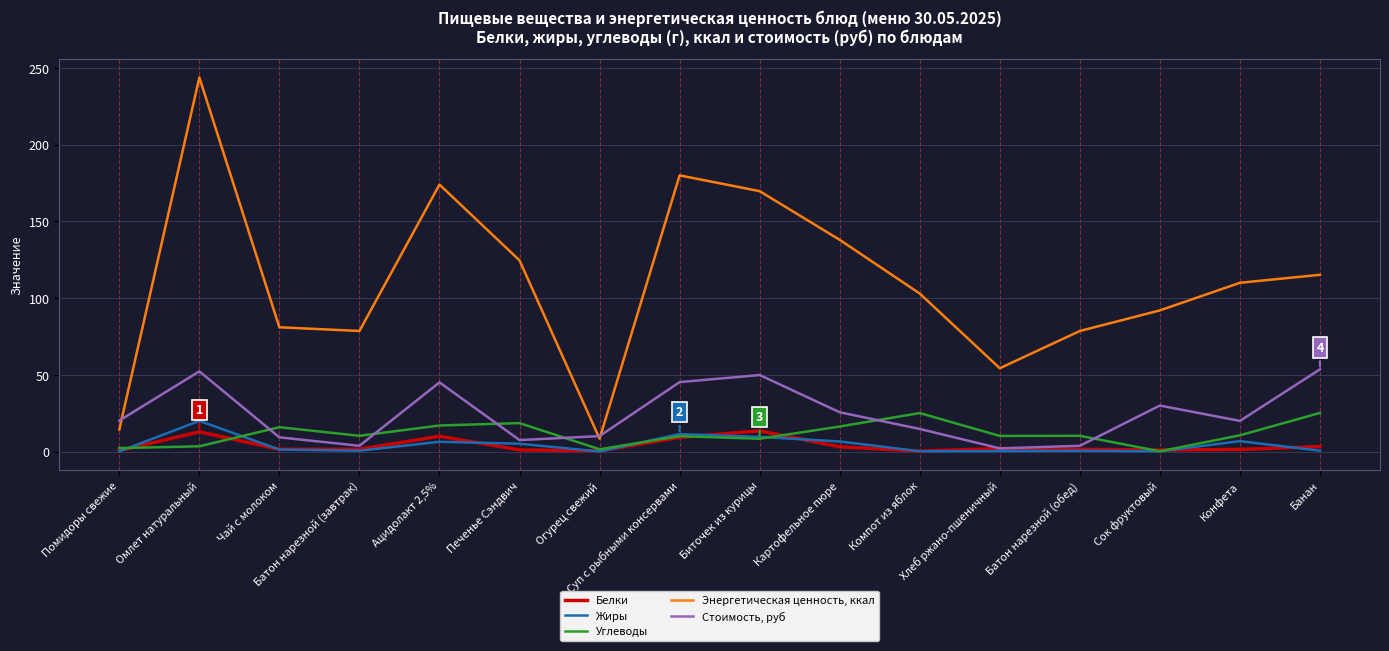

At which category does the chart reach its peak across all series?

Омлет натуральный